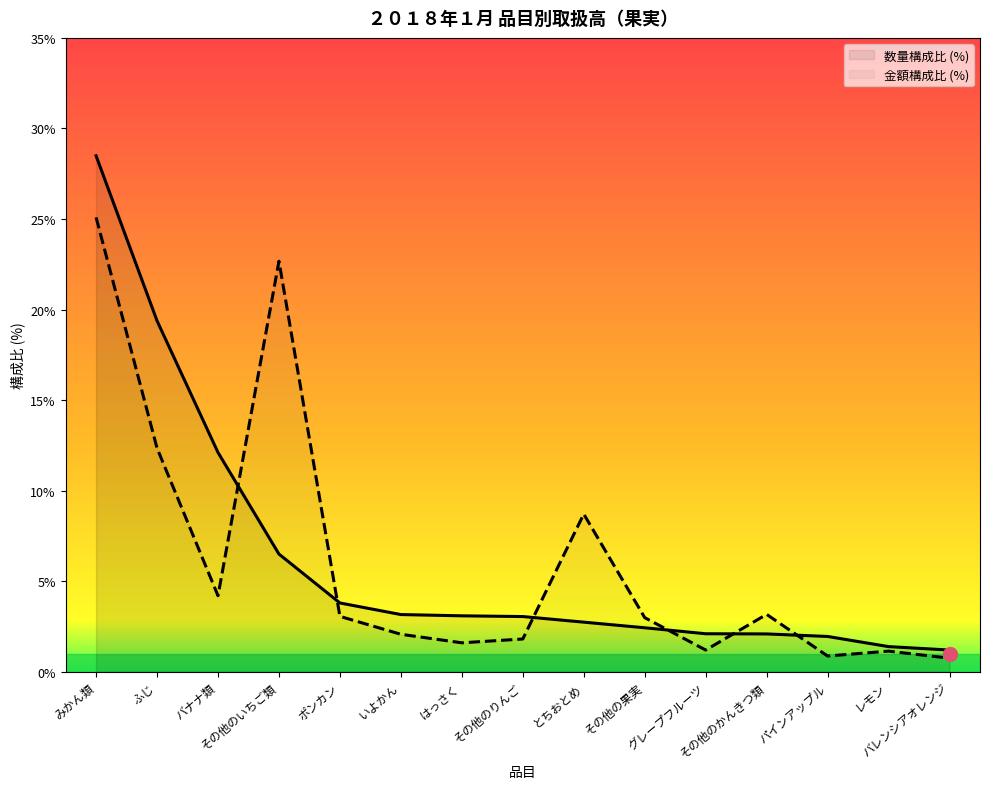

Which series ends up on top after the final intersection of 数量構成比 (%) and 金額構成比 (%)?

数量構成比 (%)